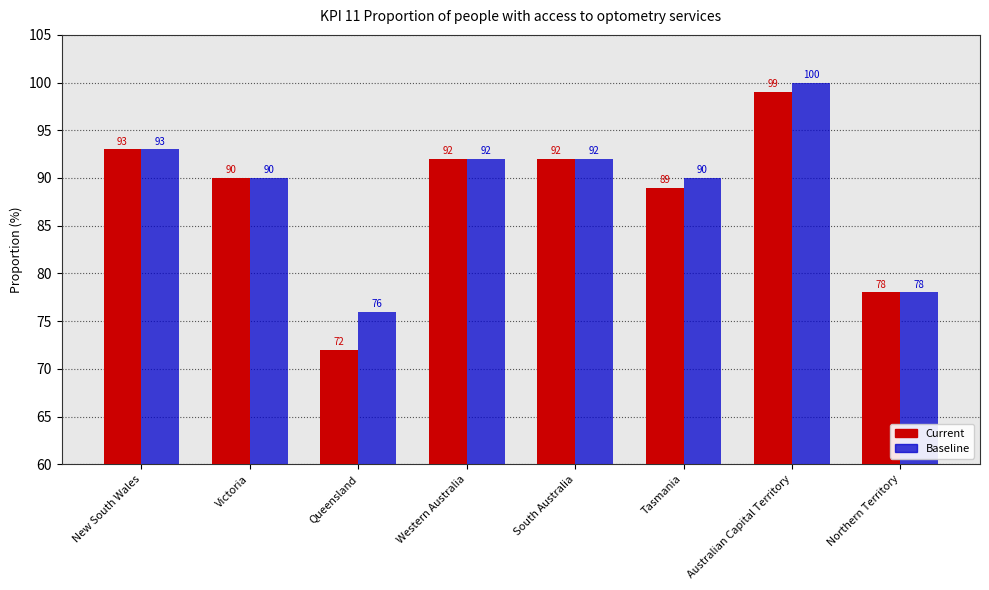

What are all the series names shown in the legend?

Current, Baseline